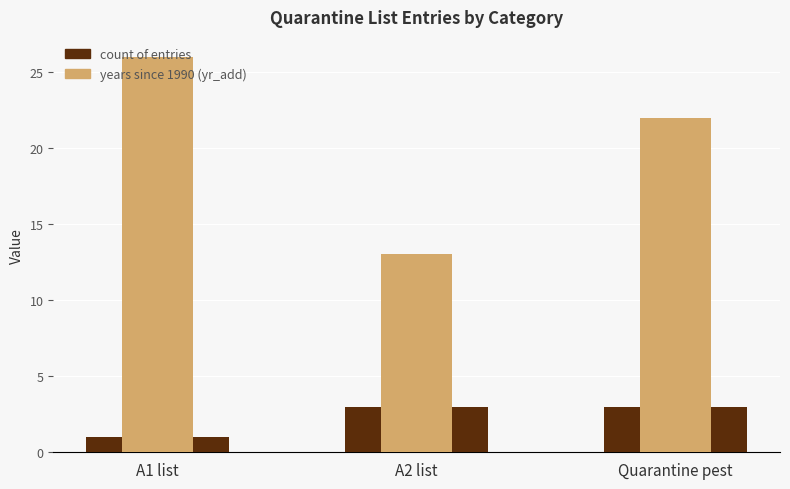

The years since 1990 (yr_add) series shows 42 at A1 list. True or false?

False